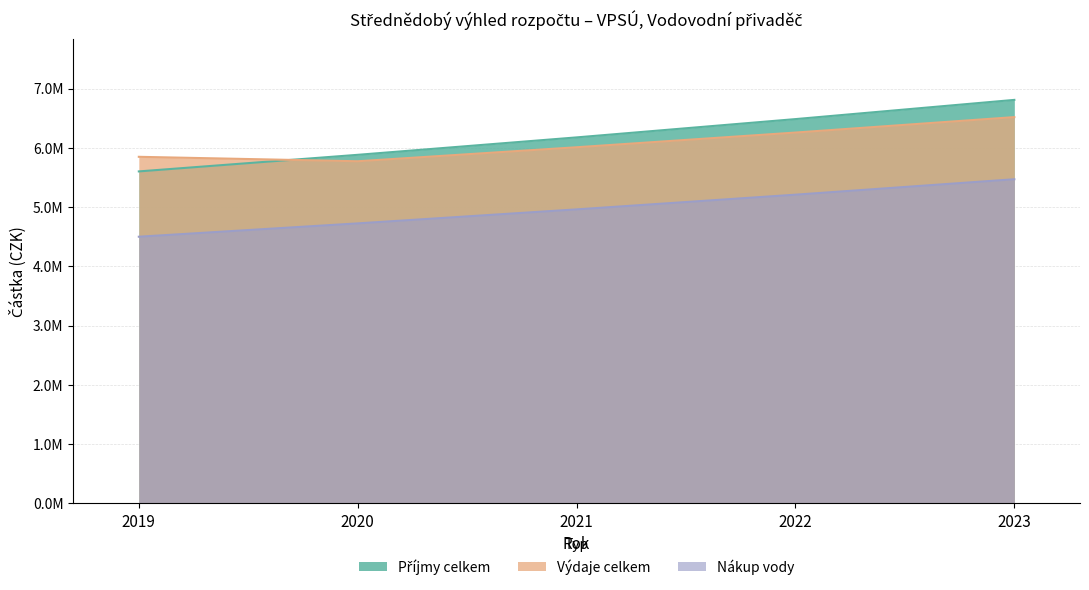

At how many categories does at least one series exceed 6199637?

2